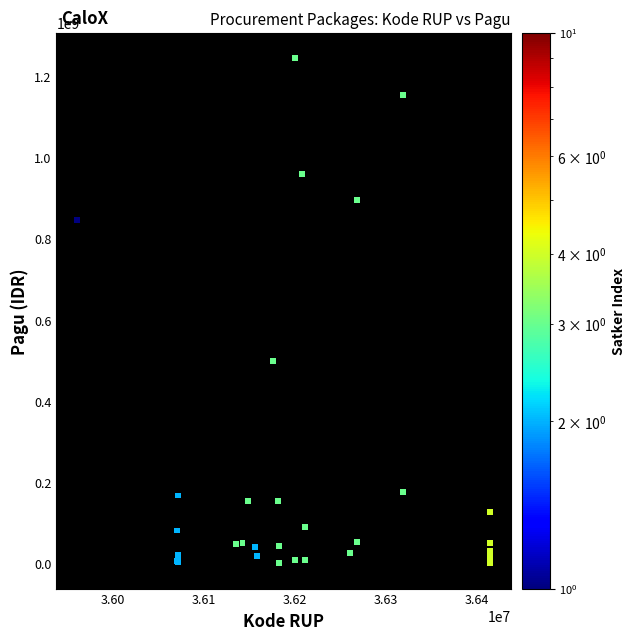

What Y value in the scatter plot is closest to 622840000?

499932000